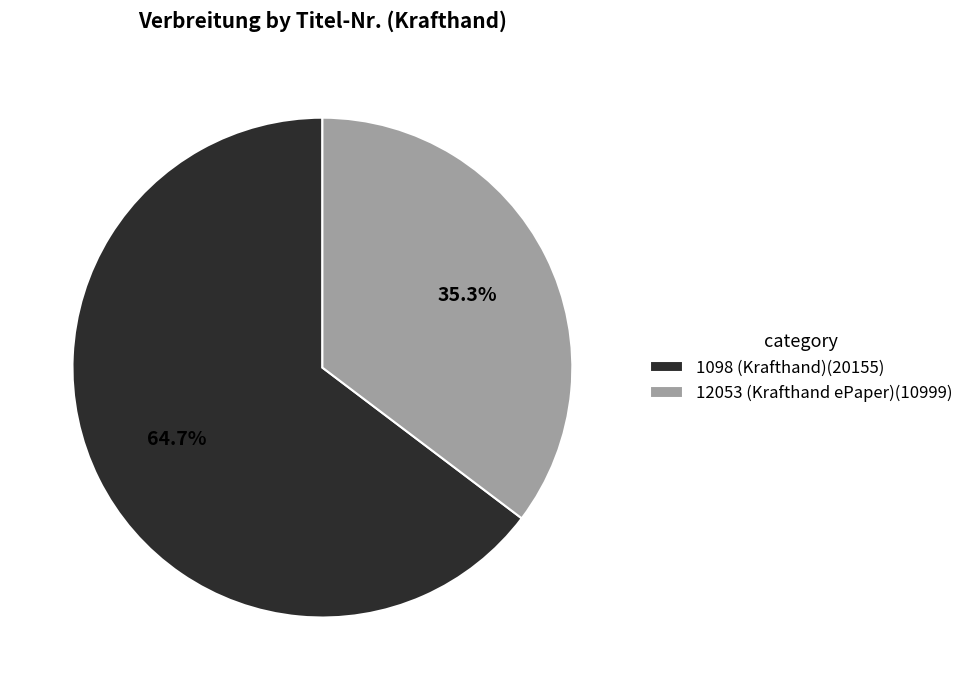

Is the sum of 1098 (Krafthand) and 12053 (Krafthand ePaper) greater than half?

Yes